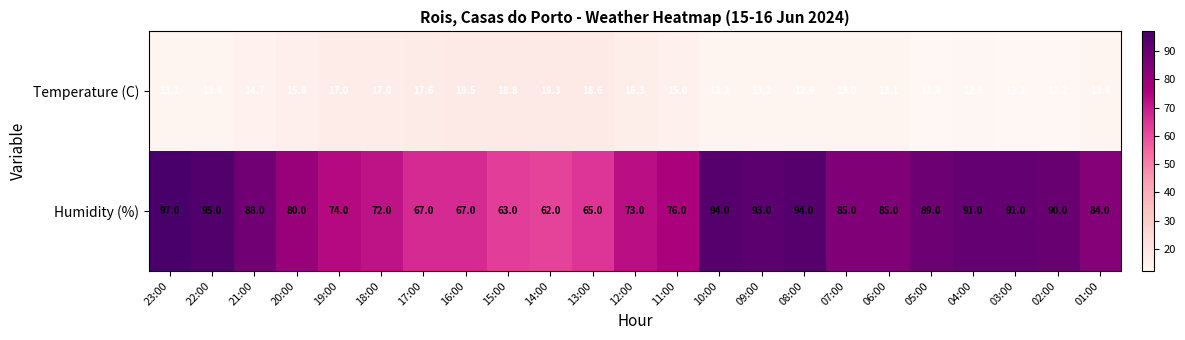

List the series in order of their peak value, lowest first.

Temperature (C), Humidity (%)